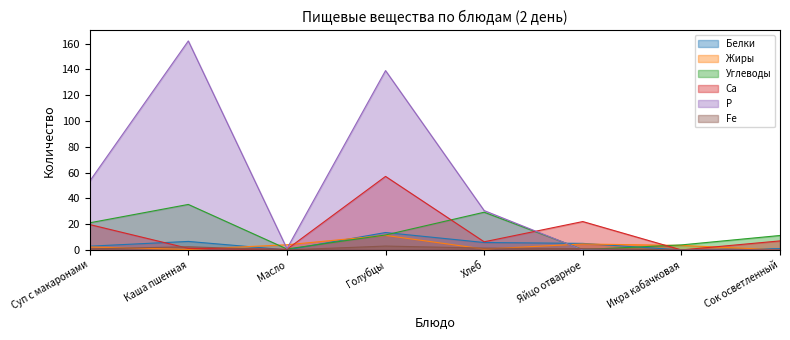

Between Масло and Голубцы, which series saw the biggest shift?

Р